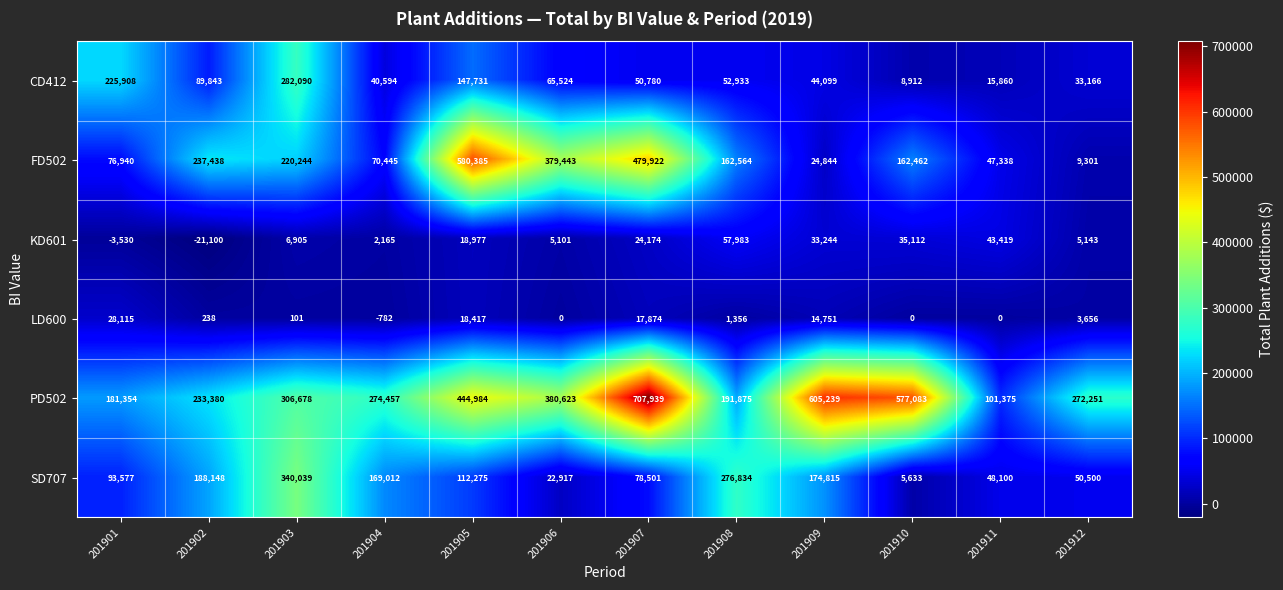

Which series has the largest total across all categories?

PD502